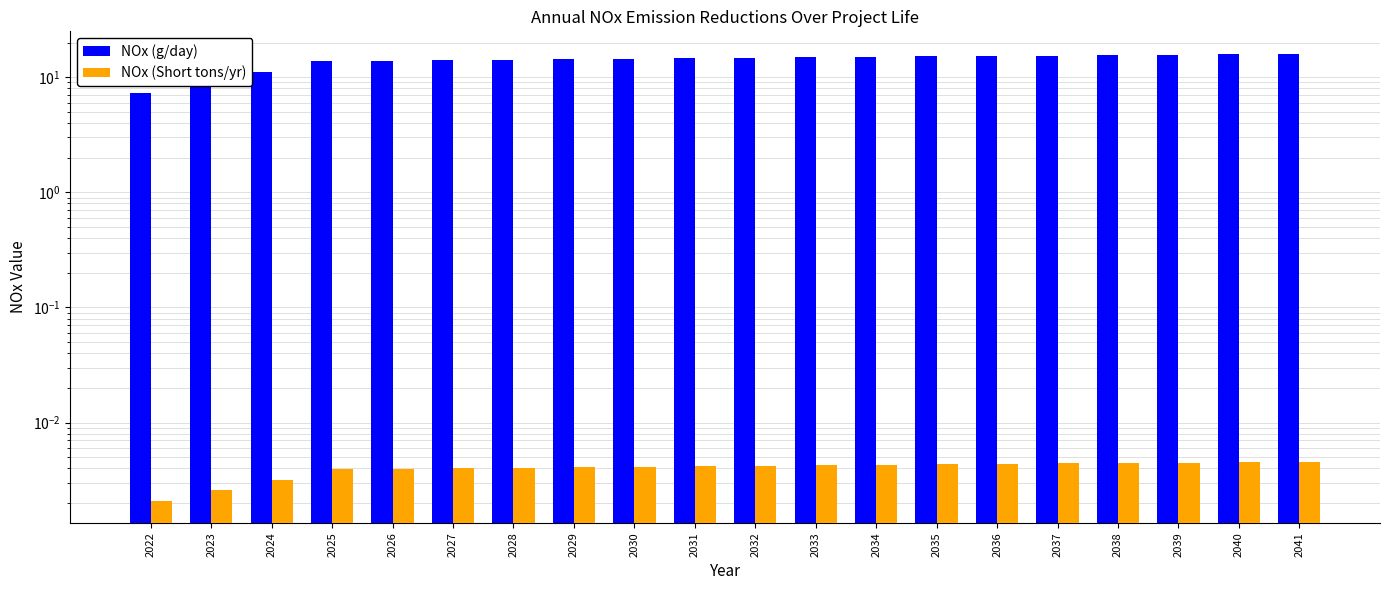

What is the sum of all NOx (g/day) values?

280.2